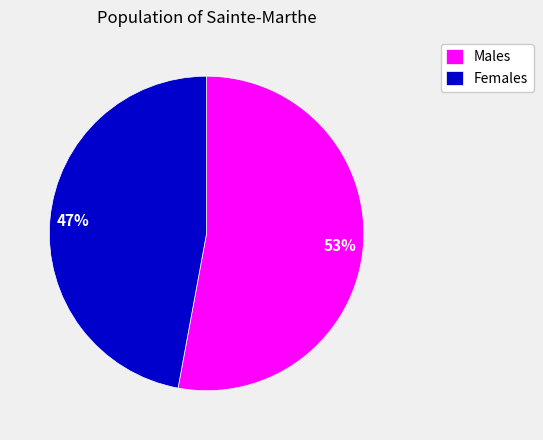

The Females slice represents 62% of the pie. True or false?

False